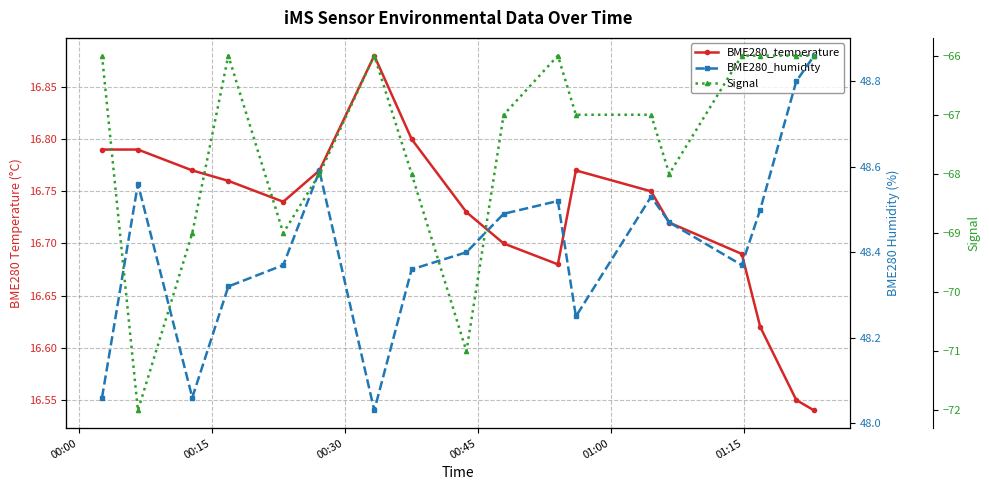

Rank the series by their maximum value, from highest to lowest.

BME280_humidity, BME280_temperature, Signal